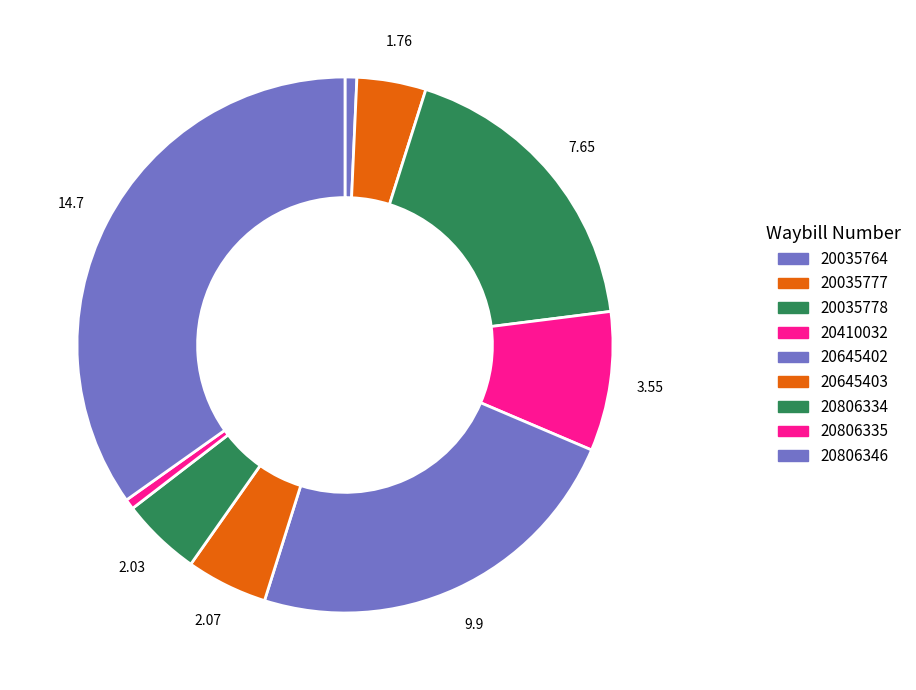

What is the largest slice in the pie chart?

20806346